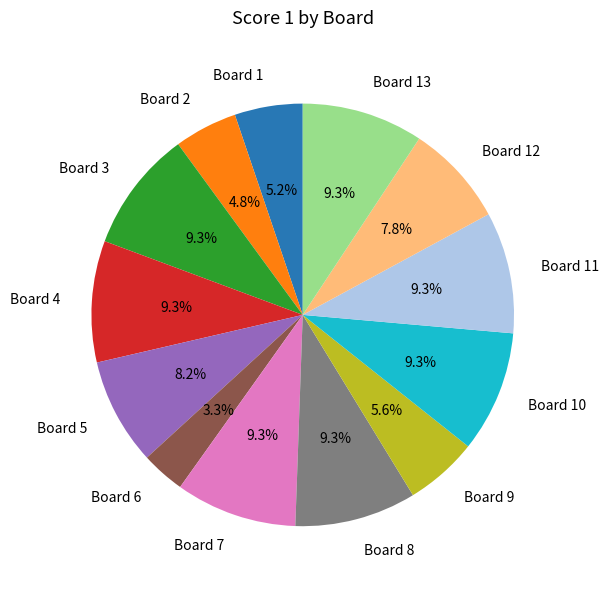

Which category has the smallest portion of the pie?

Board 6